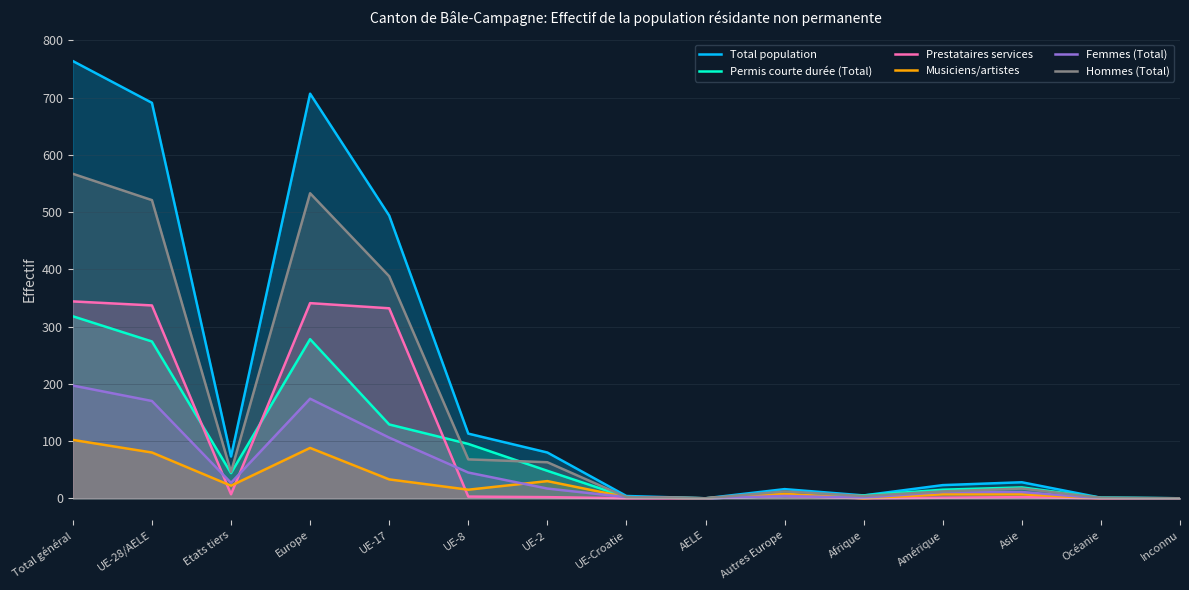

Which series changed the most between UE-28/AELE and UE-17?

Total population